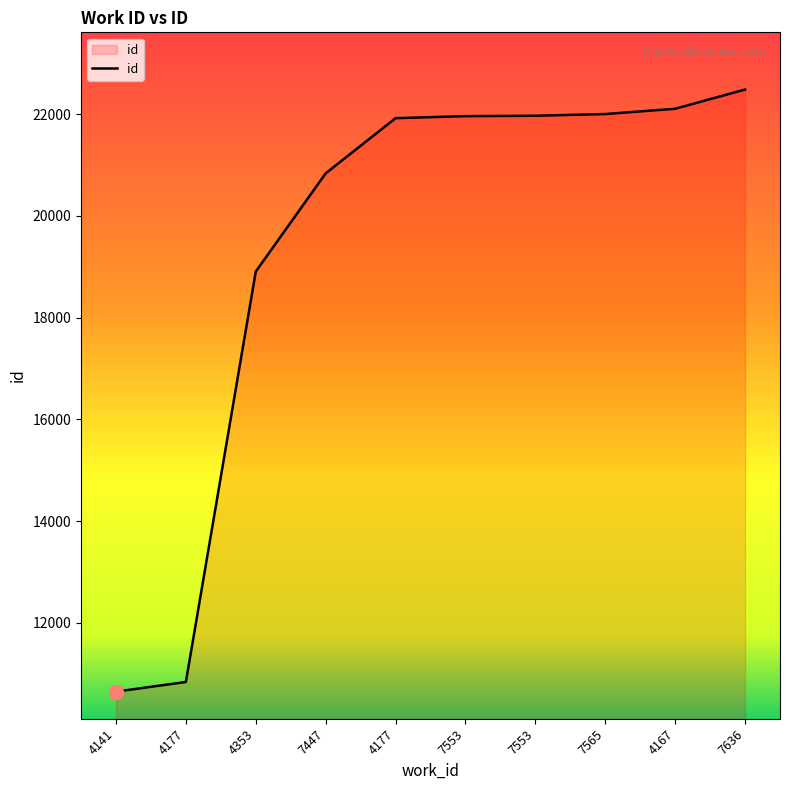

How many lines are shown in the chart?

1